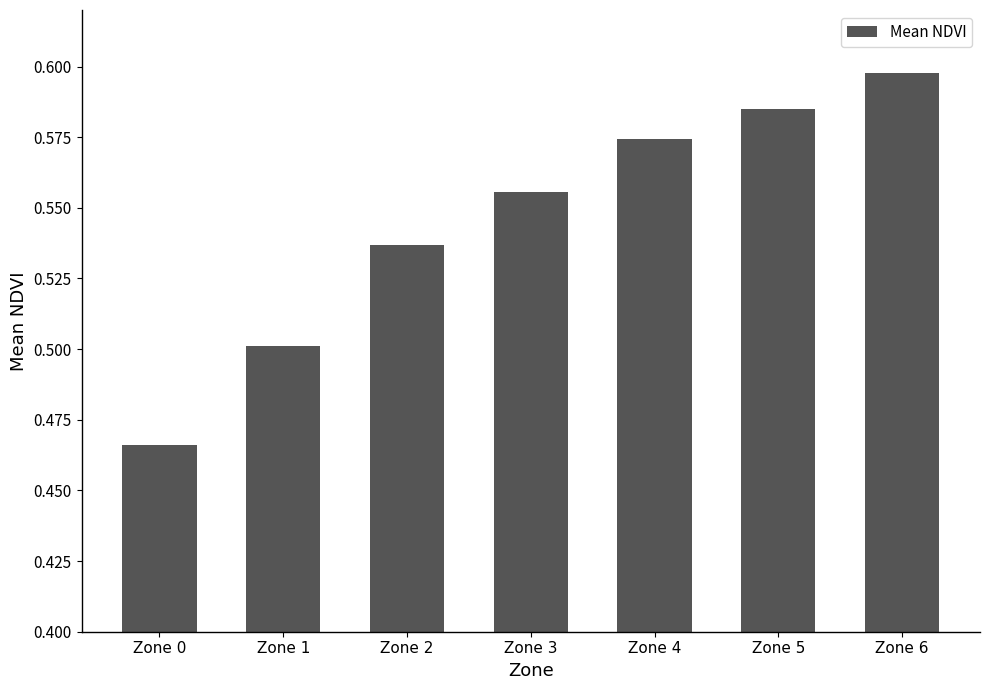

What is the sum of the values at Zone 2 and Zone 0?

1.0